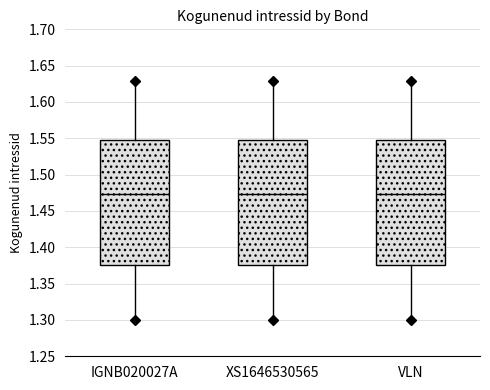

Where does the median line of the box for VLN sit on the y-axis? The values are not printed on the chart, so give them approximately, as read against the axis.

1.475